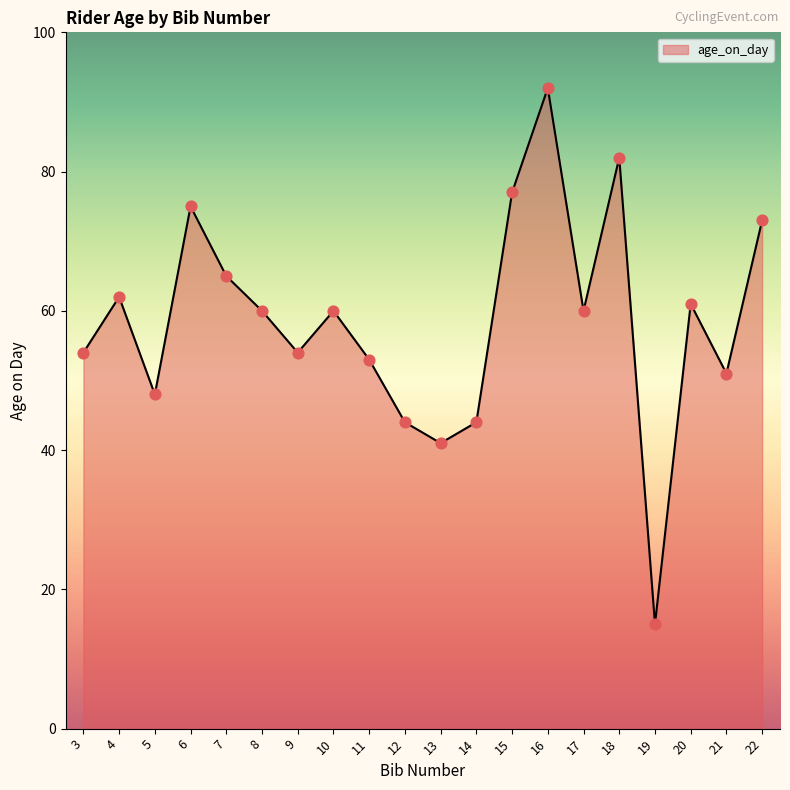

Between 10 and 19, which is larger?

10